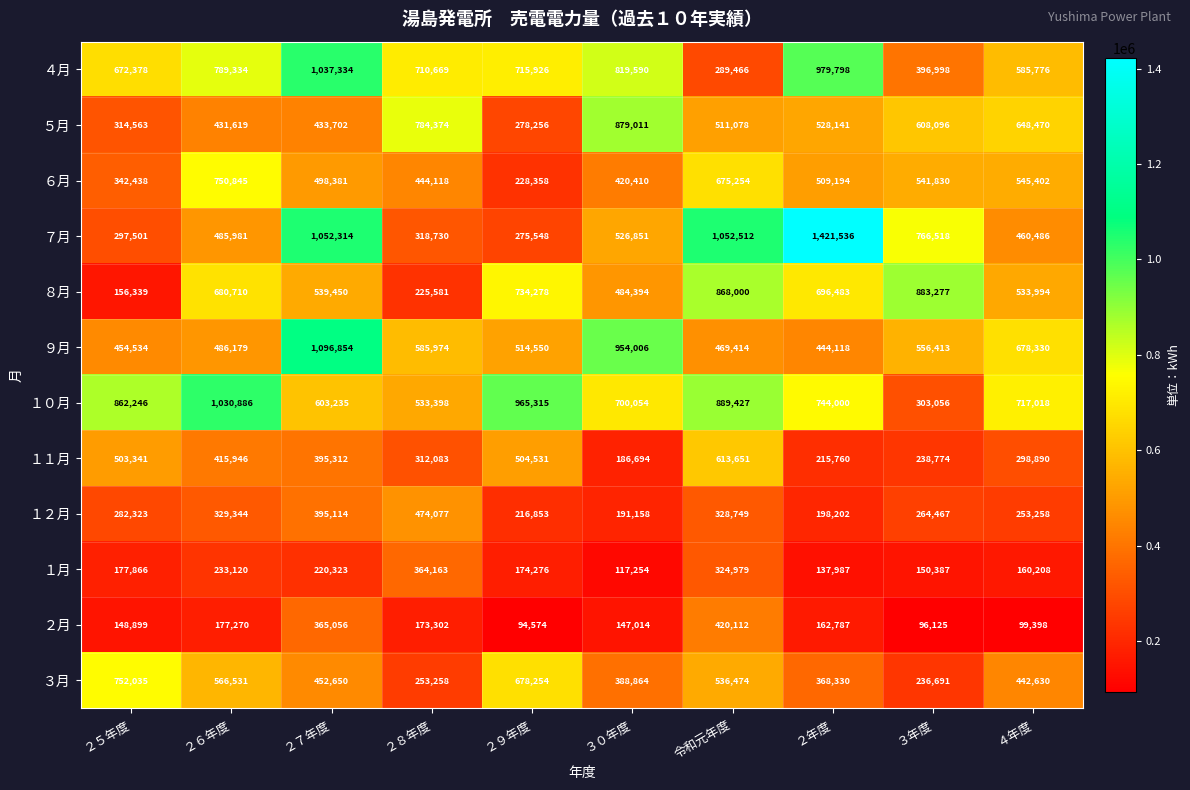

Where does the ５月 series first go above 528141?

２８年度